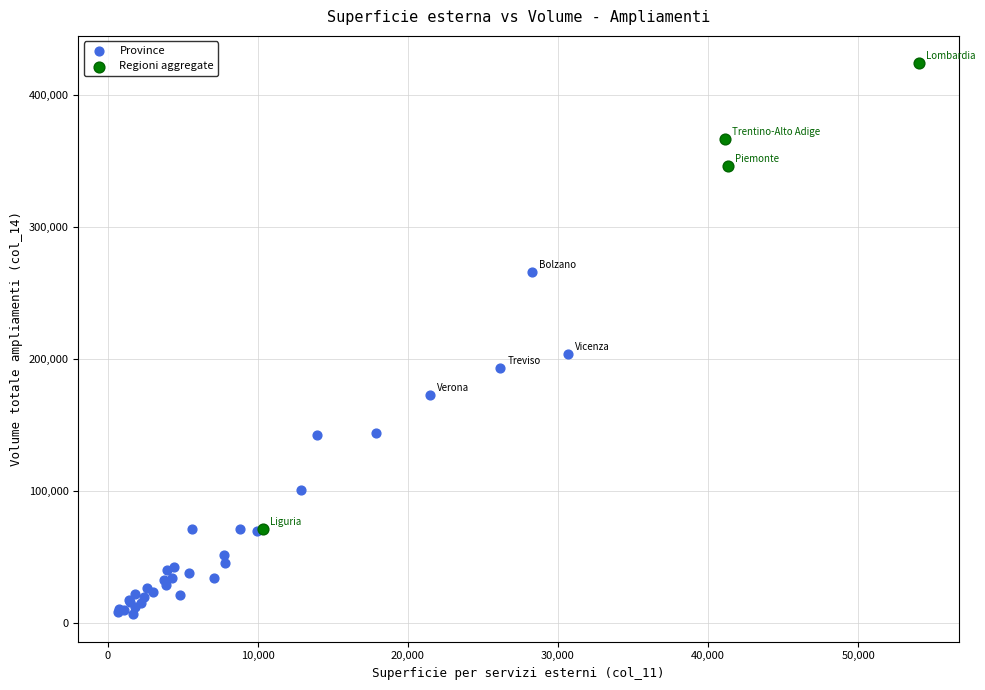

Which series reaches the maximum Y coordinate?

Regioni aggregate